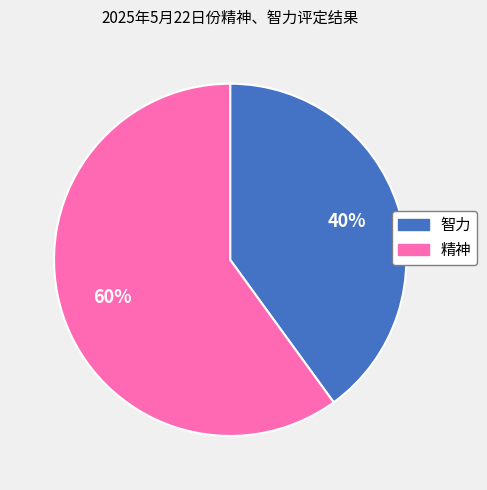

To the nearest percent, what is the average slice percentage?

50%